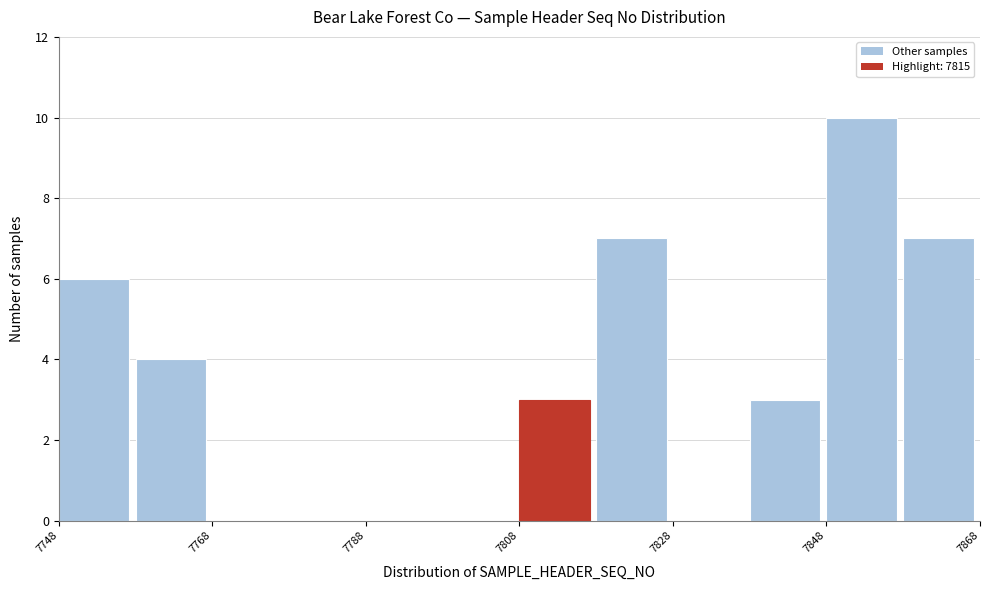

Reading left to right, list every bar in this chart as the range it spans on the x-axis followed by its height. The values are not printed on the chart, so give them approximately, as read against the axis.

7748 to 7758: 6
7758 to 7768: 4
7768 to 7778: 0
7778 to 7788: 0
7788 to 7798: 0
7798 to 7808: 0
7808 to 7818: 3
7818 to 7828: 7
7828 to 7838: 0
7838 to 7848: 3
7848 to 7858: 10
7858 to 7868: 7